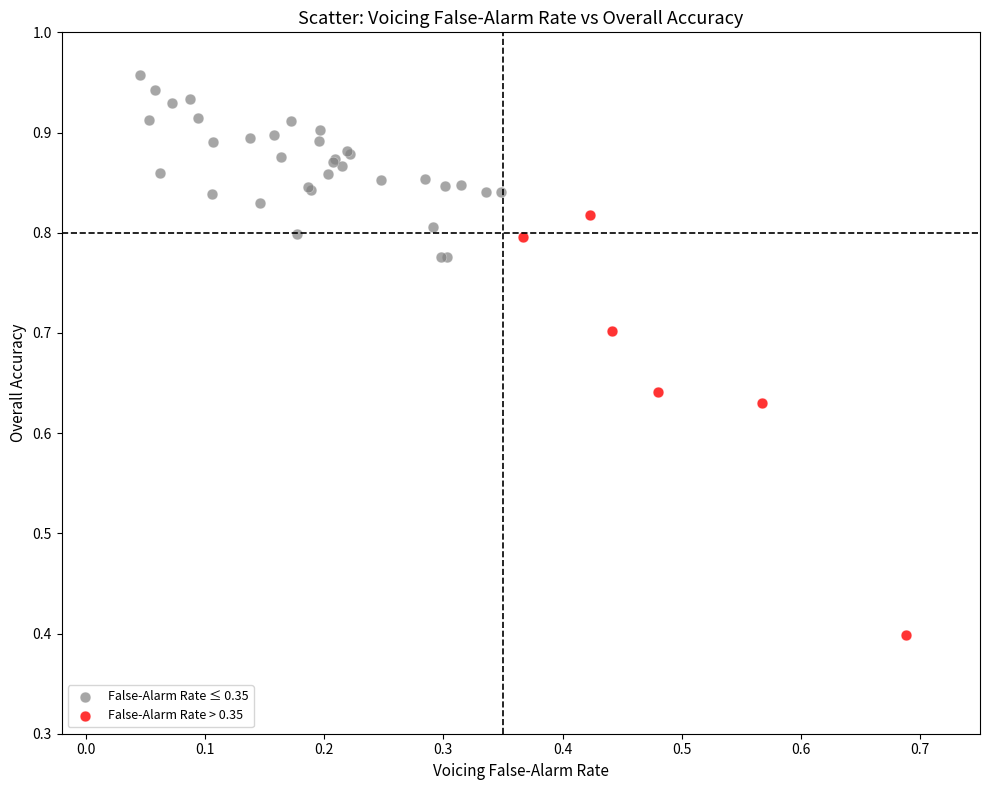

Which series contains the highest Y value?

False-Alarm Rate ≤ 0.35